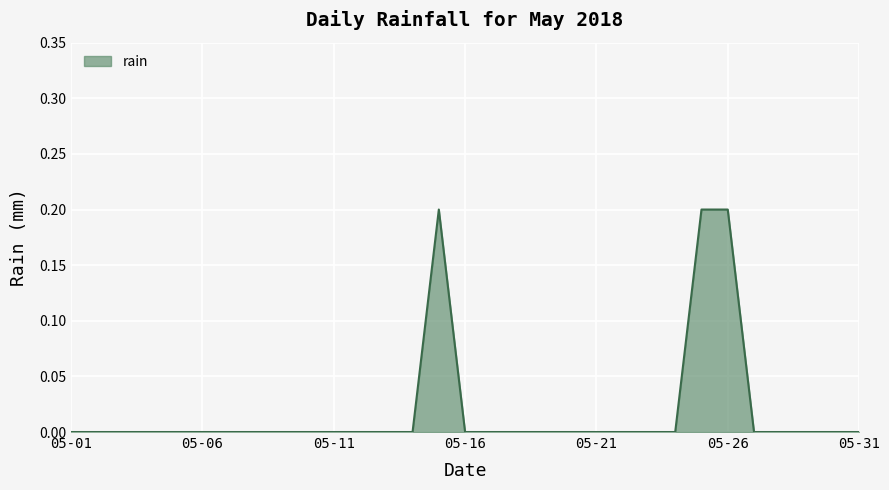

True or false: there are more than 0 points higher than both neighbors.

True